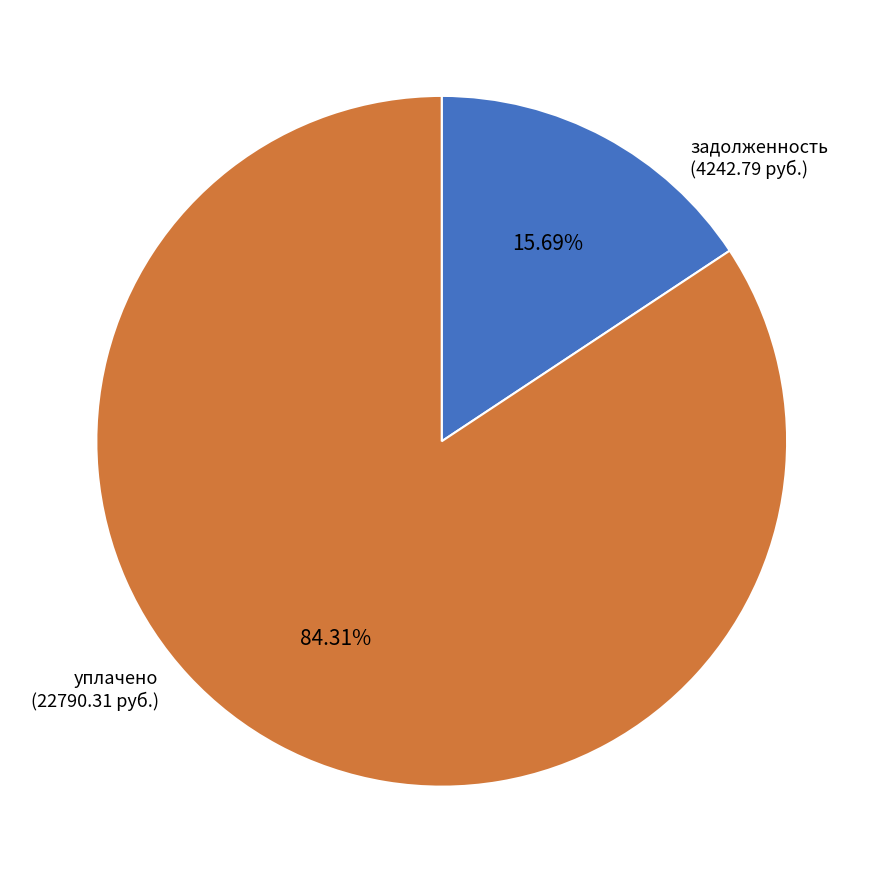

Rank the categories by value from lowest to highest.

задолженность, уплачено